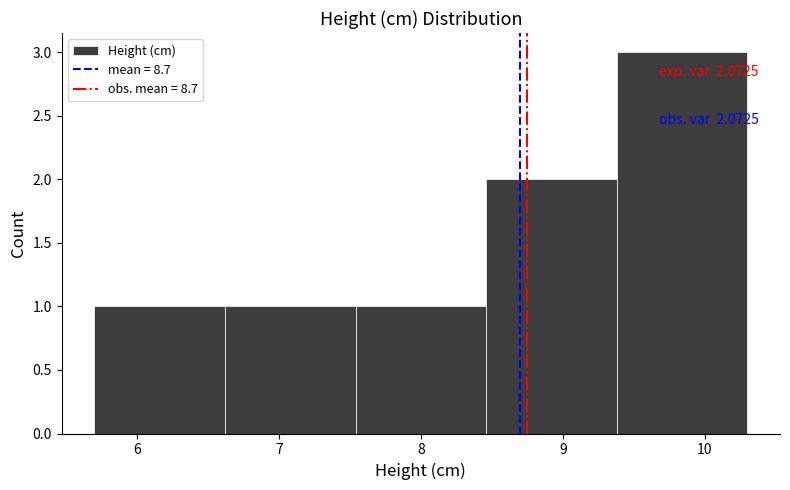

Which range on the x-axis has the tallest bar?

9.38 to 10.30